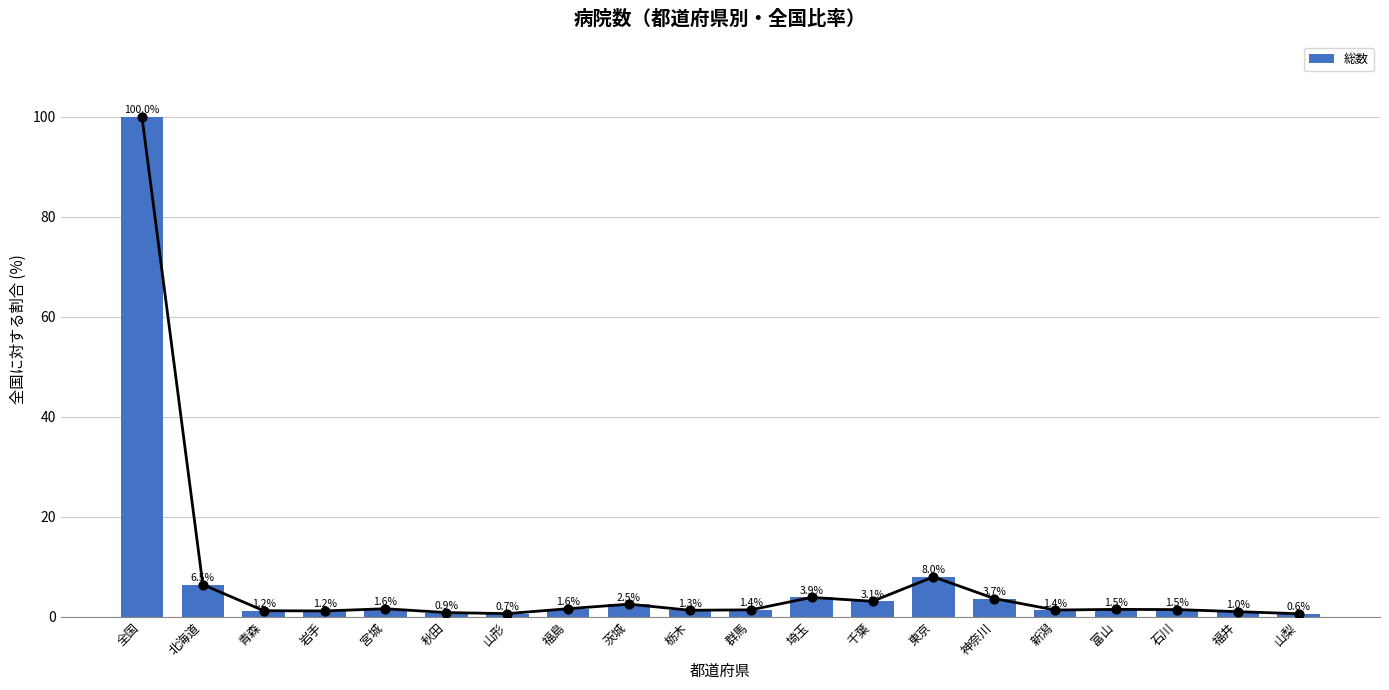

Which has a higher value, 全国 or 岩手?

全国